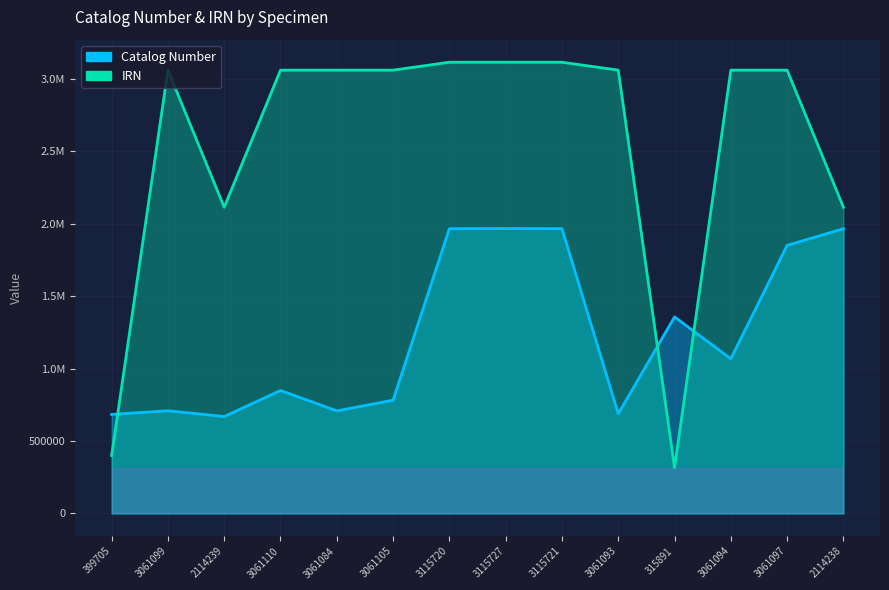

List the series in order of their overall mean, highest first.

IRN, Catalog Number